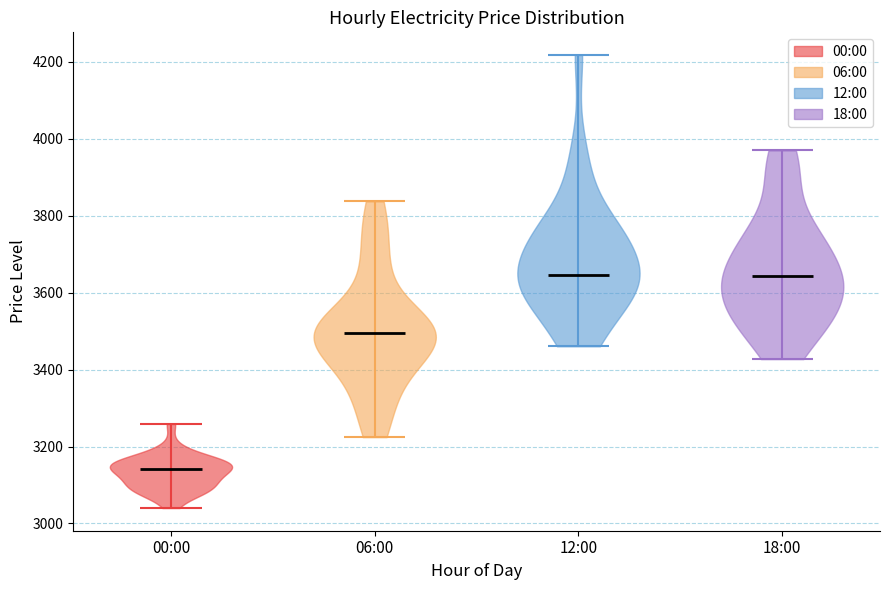

What is the lowest point the violin for 18:00 reaches on the y-axis? The values are not printed on the chart, so give them approximately, as read against the axis.

3420